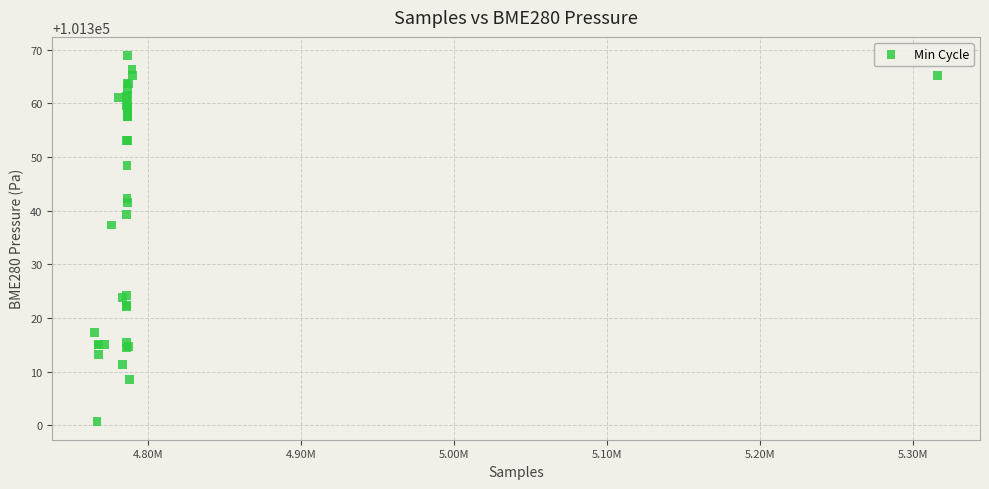

What Y value in the scatter plot is closest to 101334?

101337.3